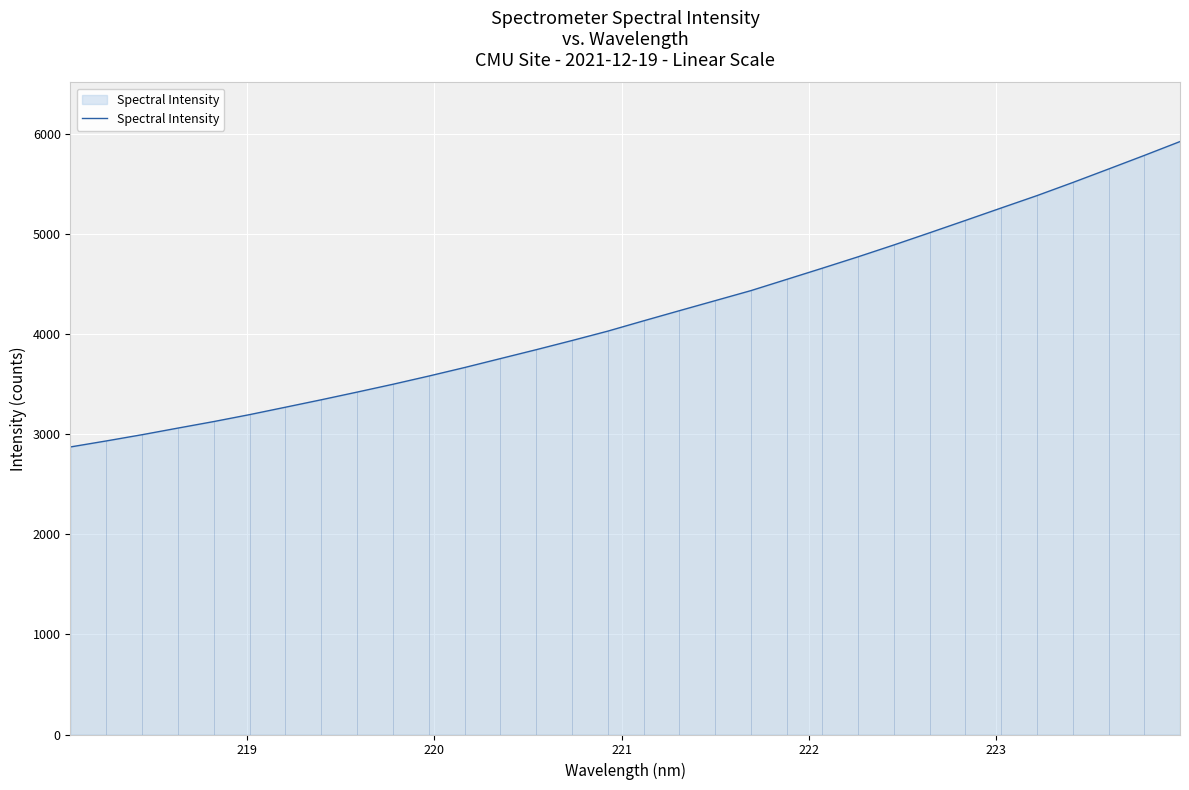

What is the minimum value shown in the chart?

2874.2